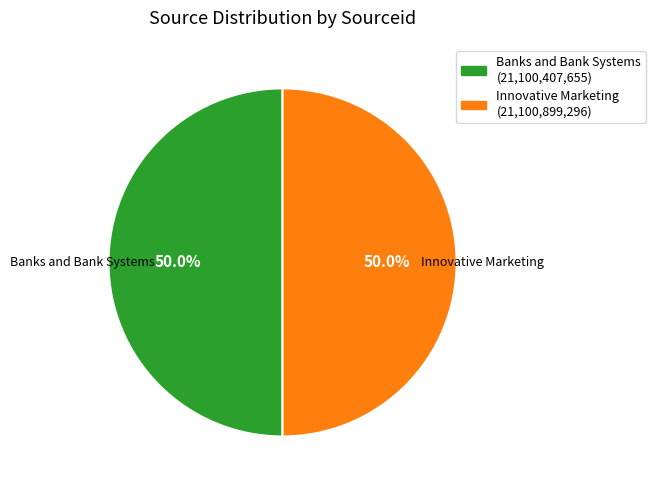

What percentage is NOT represented by Banks and Bank Systems?

50.0%